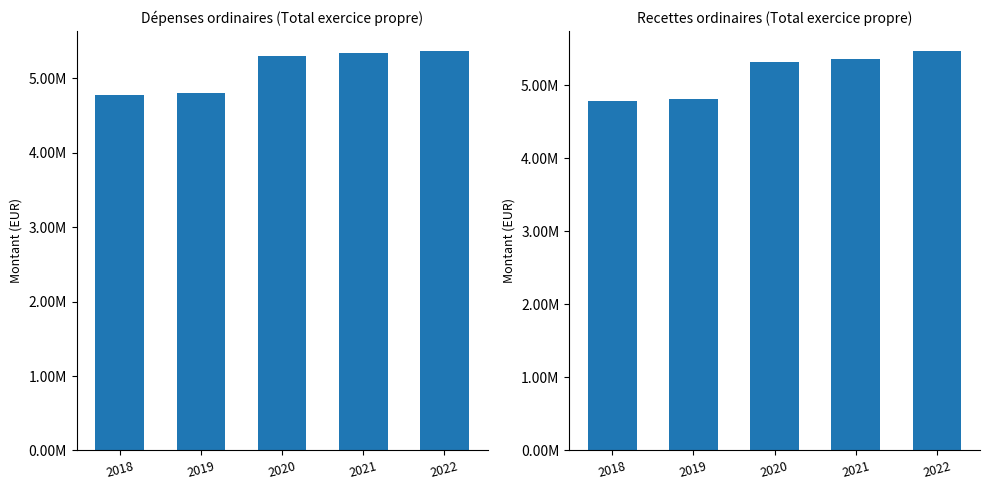

Rank the series at 2022 from lowest to highest value.

Dépenses ordinaires, Recettes ordinaires